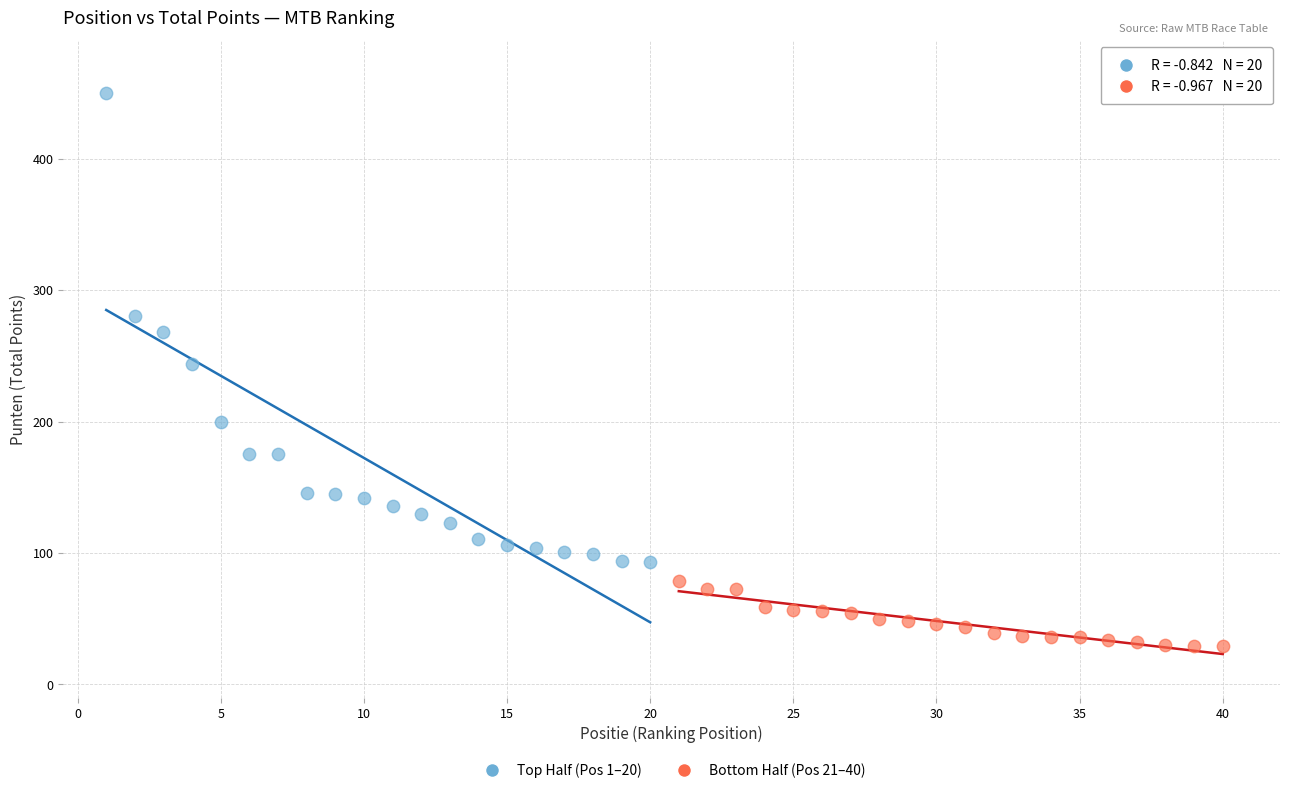

Which series contains the highest Y value?

Top Half (Pos 1–20)